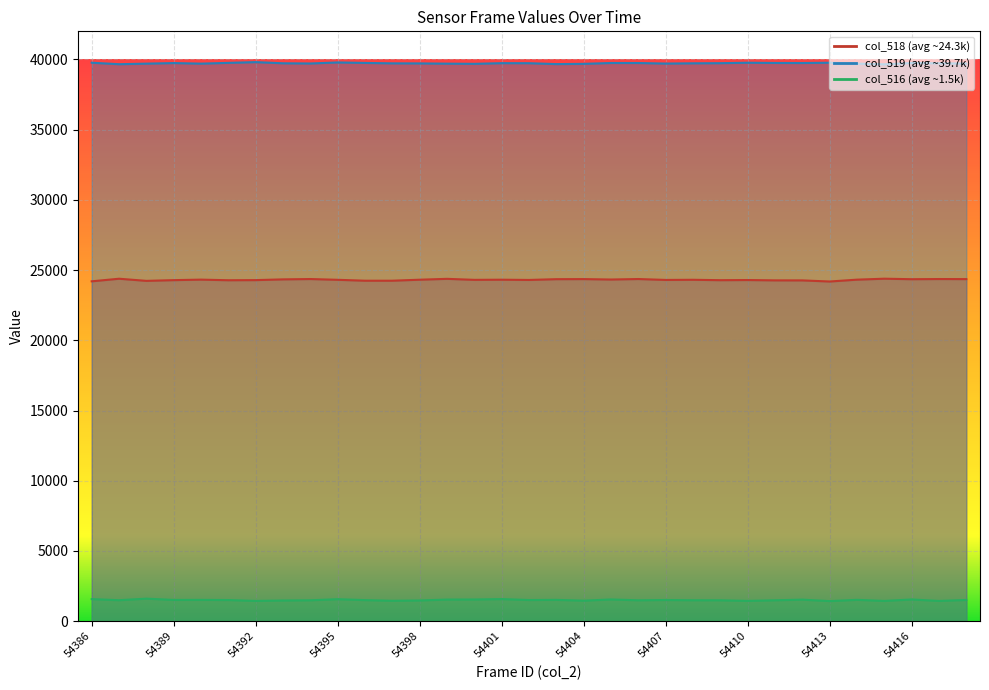

What is the value of the col_519 point at the 19th from the left?

39685